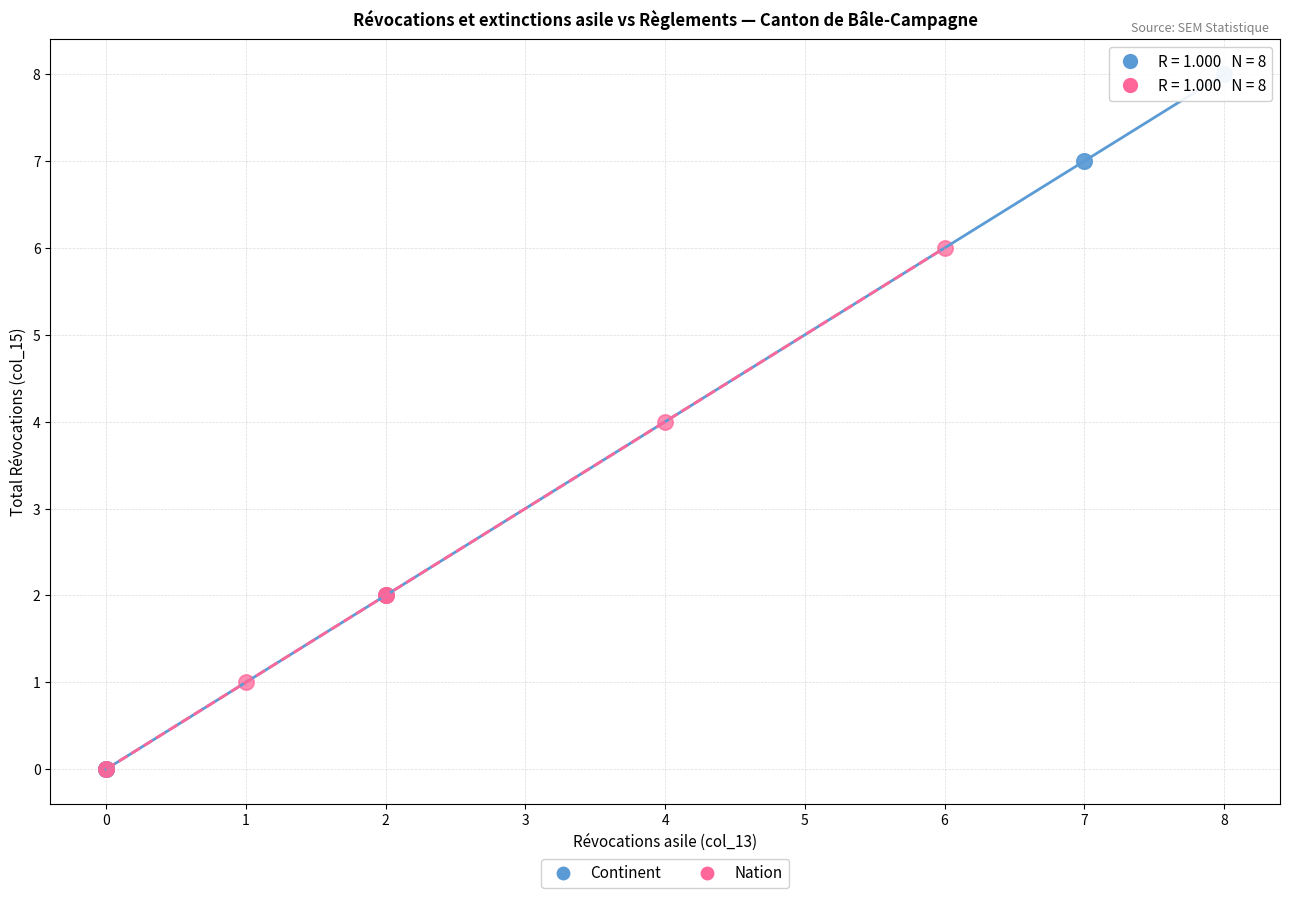

Which series contains the highest Y value?

Continent